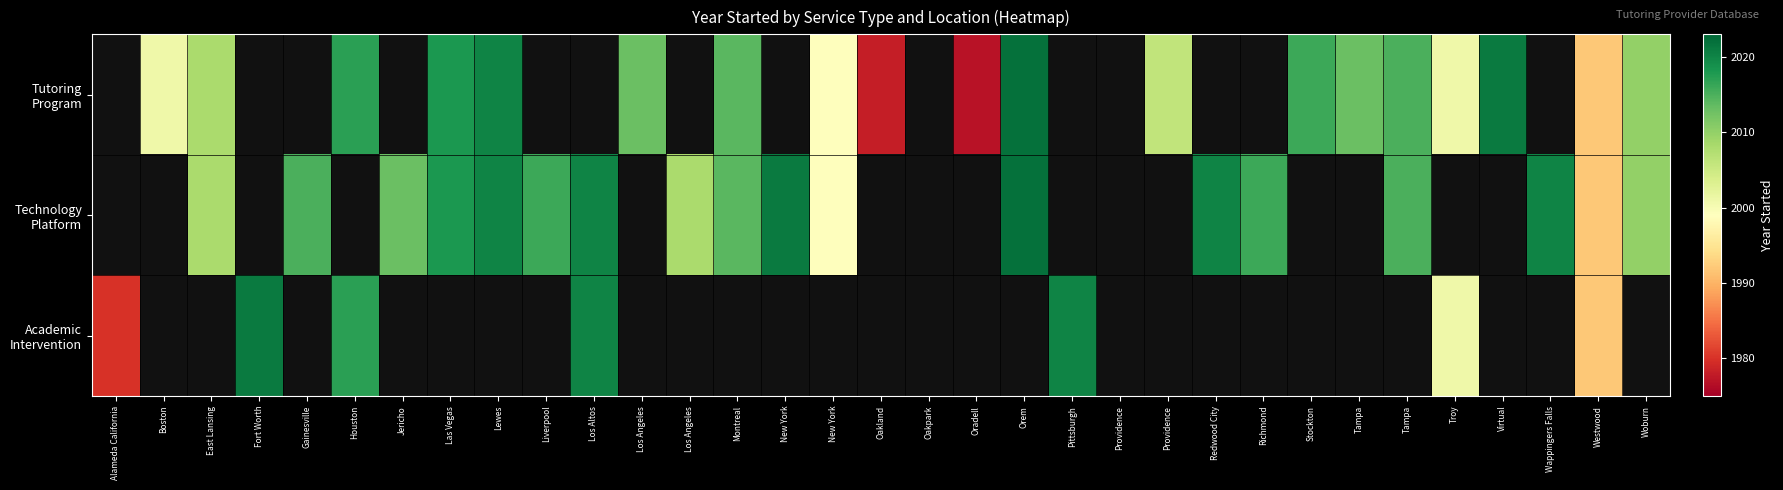

How many data points does each series have?

33